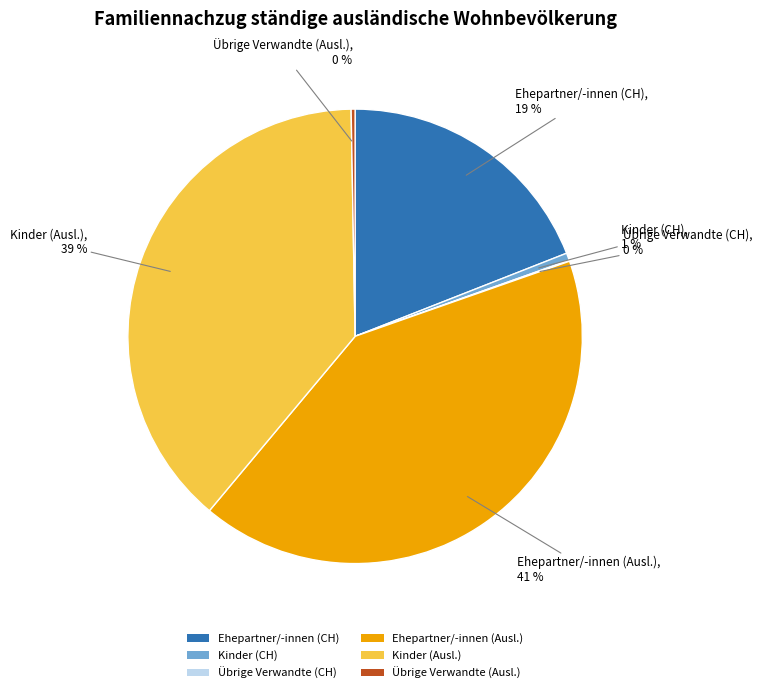

What is the ratio of the value at Ehepartner/-innen (Ausl.) to the value at Kinder (Ausl.)?

1.1